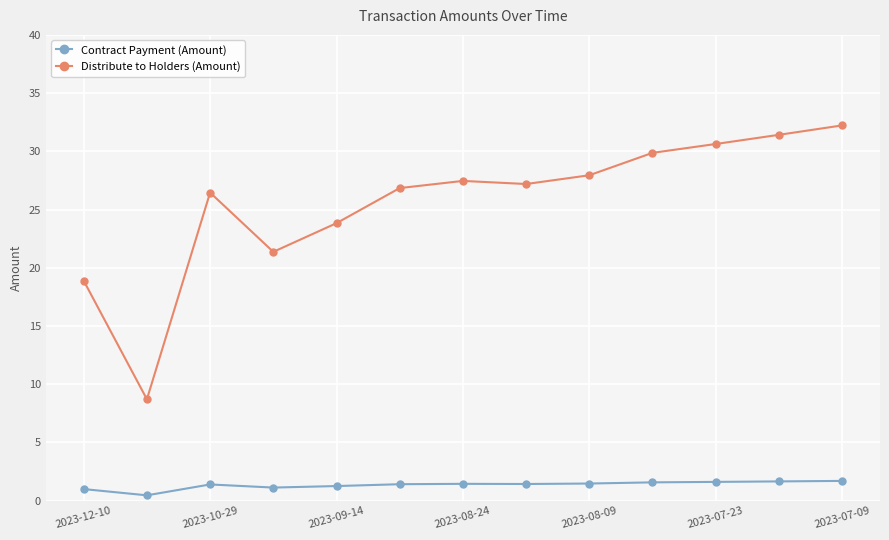

Does the chart display data point markers on the line(s)?

Yes